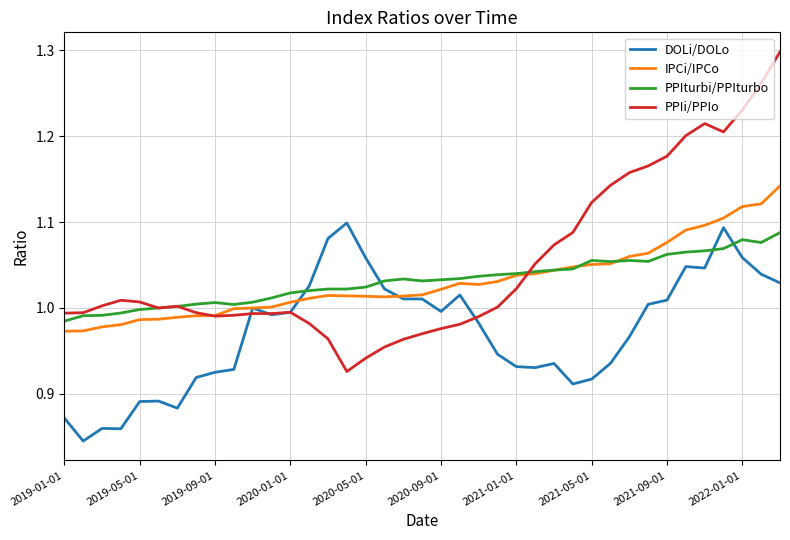

Which series has the largest total across all categories?

PPIi/PPIo